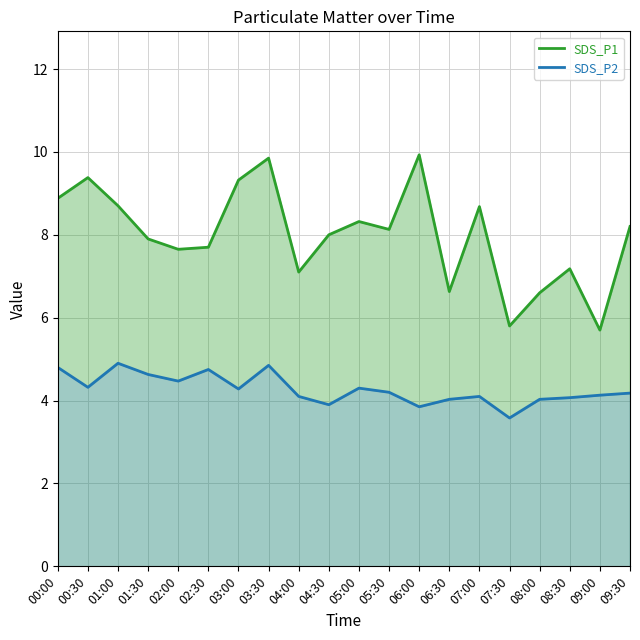

What is the difference between the maximum and minimum values in the SDS_P2 series?

1.3